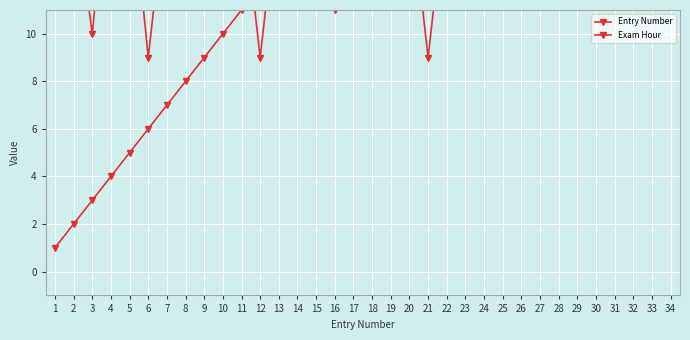

Reading right to left, list all the values displayed in this chart.

Entry Number: 34	33	32	31	30	29	28	27	26	25	24	23	22	21	20	19	18	17	16	15	14	13	12	11	10	9	8	7	6	5	4	3	2	1
Exam Hour: 17	17	16	16	16	16	16	16	16	16	16	16	16	9	16	16	17	17	11	18	16	16	9	16	18	18	16	16	9	17	18	10	16	16